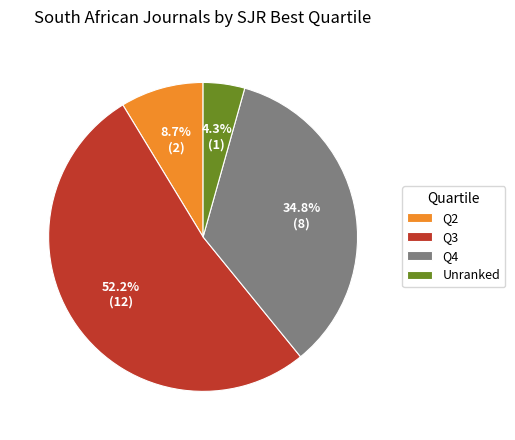

Which category has the smallest portion of the pie?

Unranked